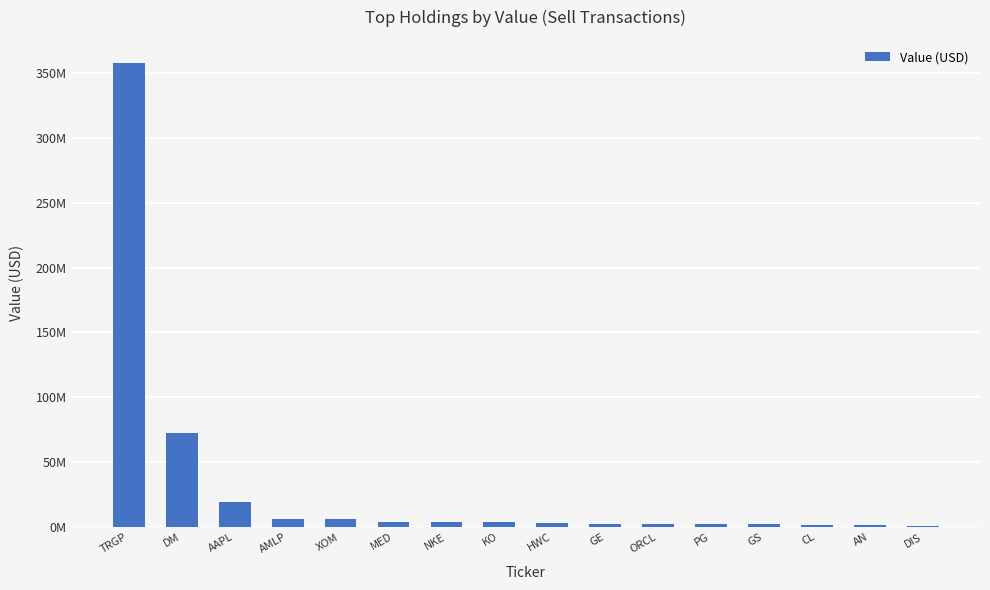

The chart shows a value of 148882661 at TRGP. True or false?

False